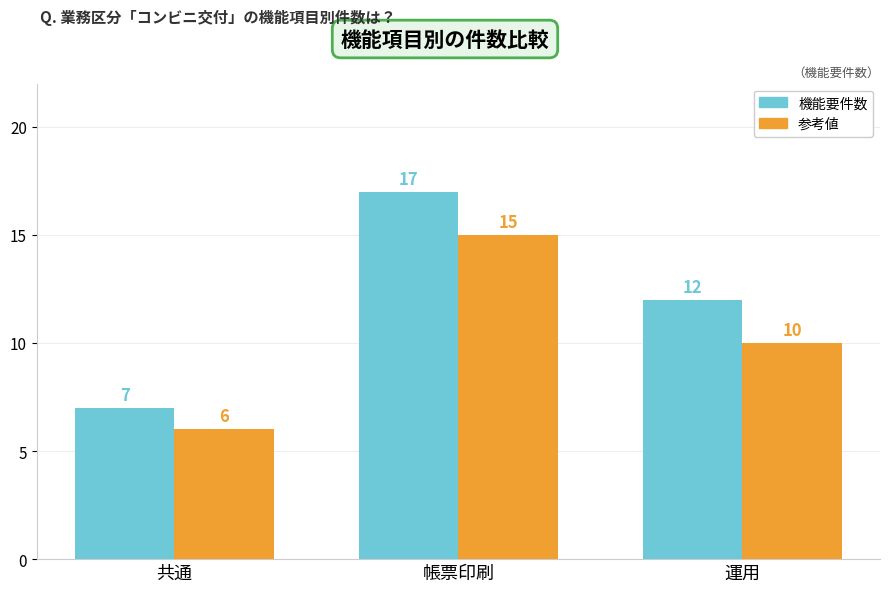

How many data points in 参考値 are less than 10?

1